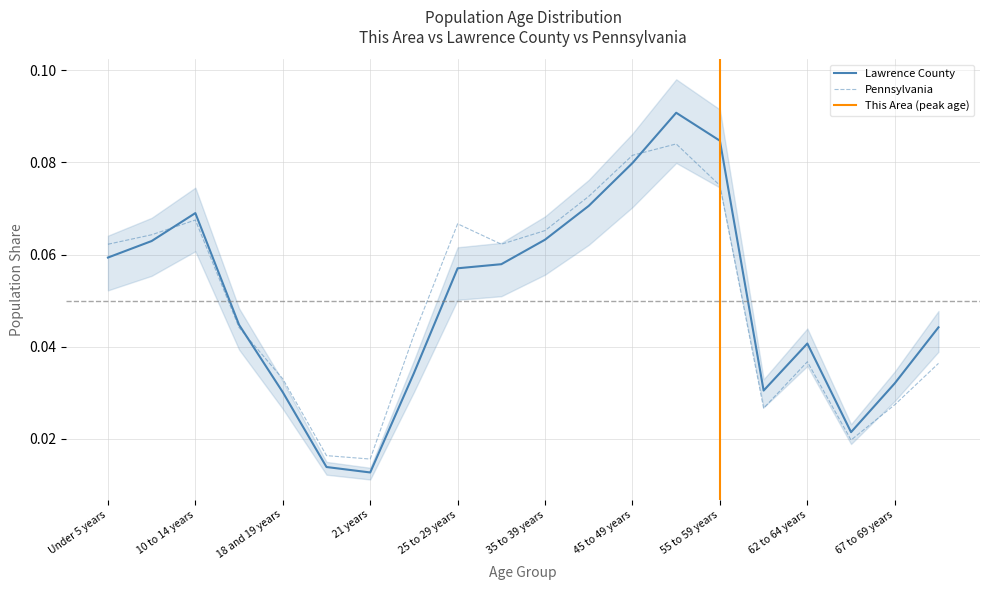

Which series changed the most between 15 to 17 years and 55 to 59 years?

Lawrence County